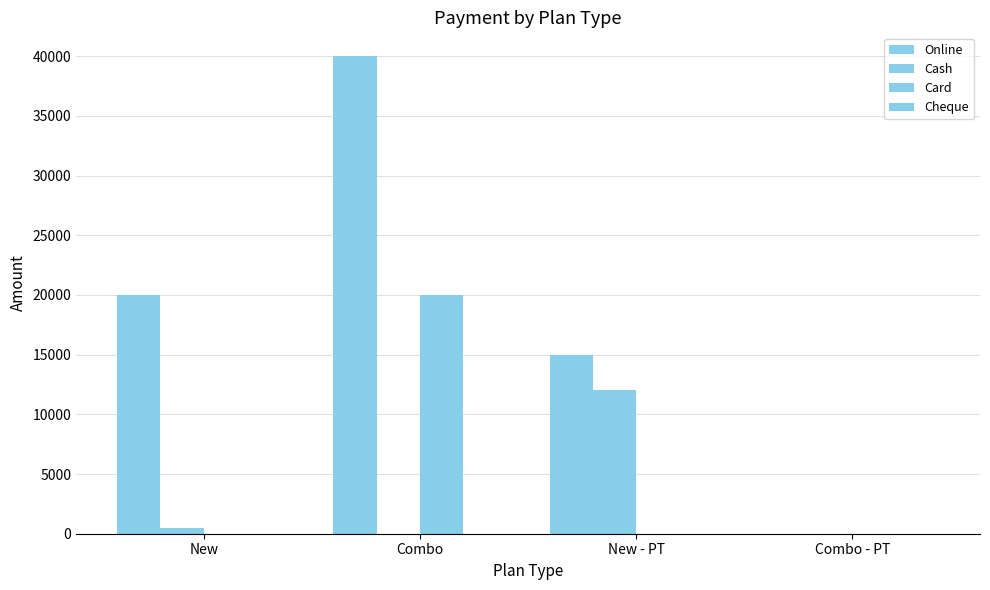

How many distinct data groups are displayed?

3